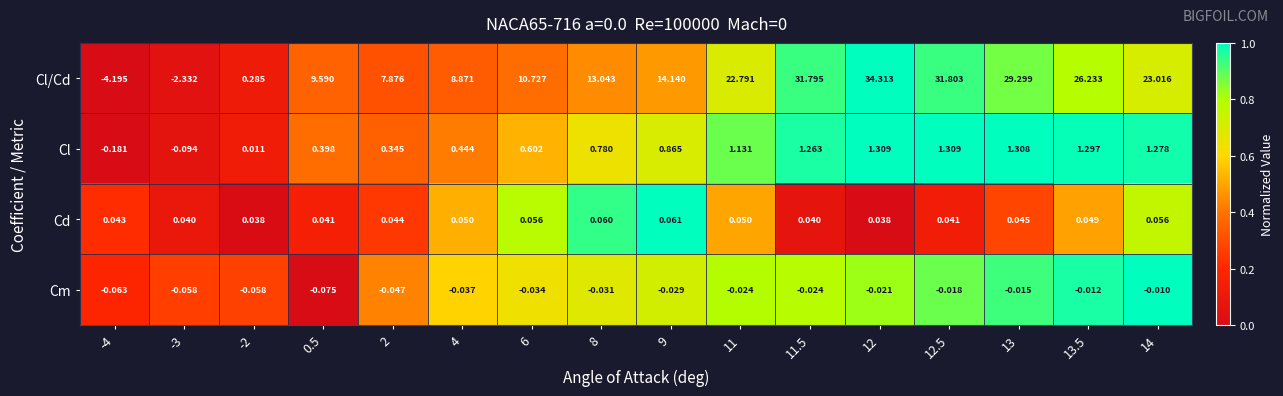

Rank the series at 12.5 from lowest to highest value.

Cm, Cd, Cl, Cl/Cd